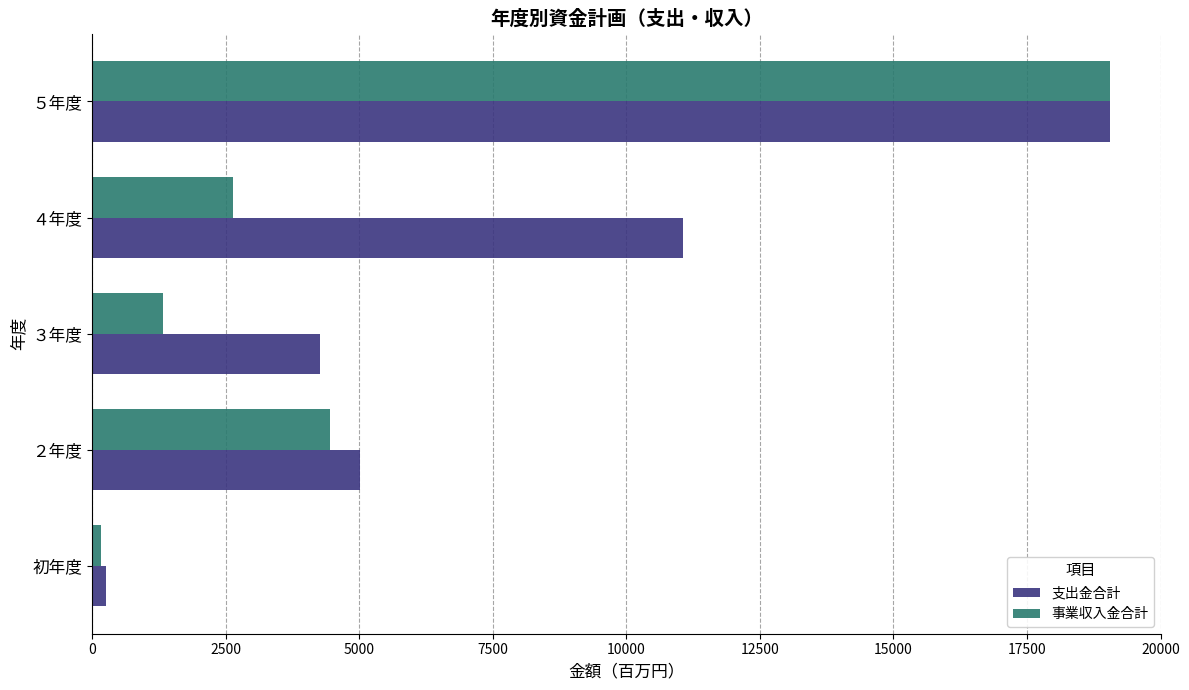

Rank the categories by 支出金合計 value from lowest to highest.

初年度, ３年度, ２年度, ４年度, ５年度